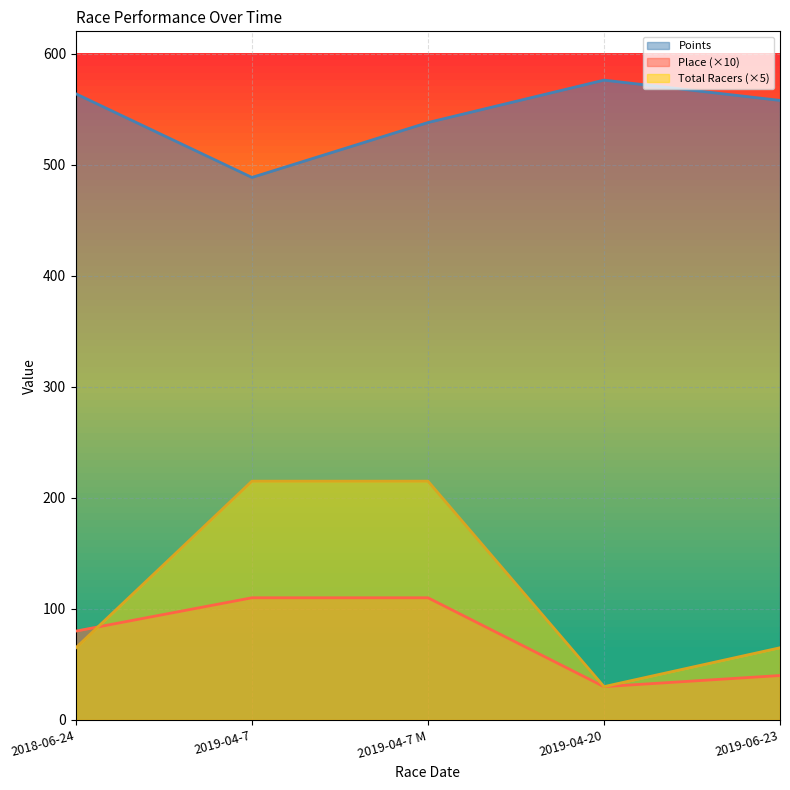

True or false: Total Racers has a value of 215.0 at 2019-04-7 M.

True